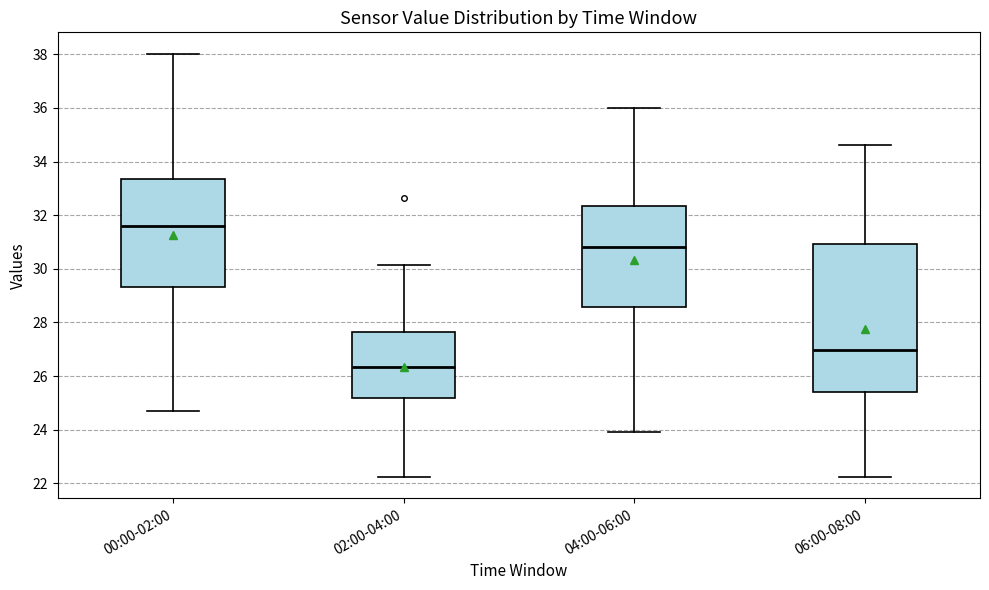

Where is the upper edge of the box for 02:00-04:00 on the y-axis? The values are not printed on the chart, so give them approximately, as read against the axis.

27.6